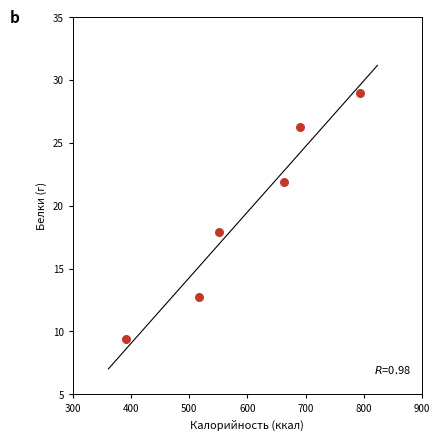

What is the average X value?

600.9